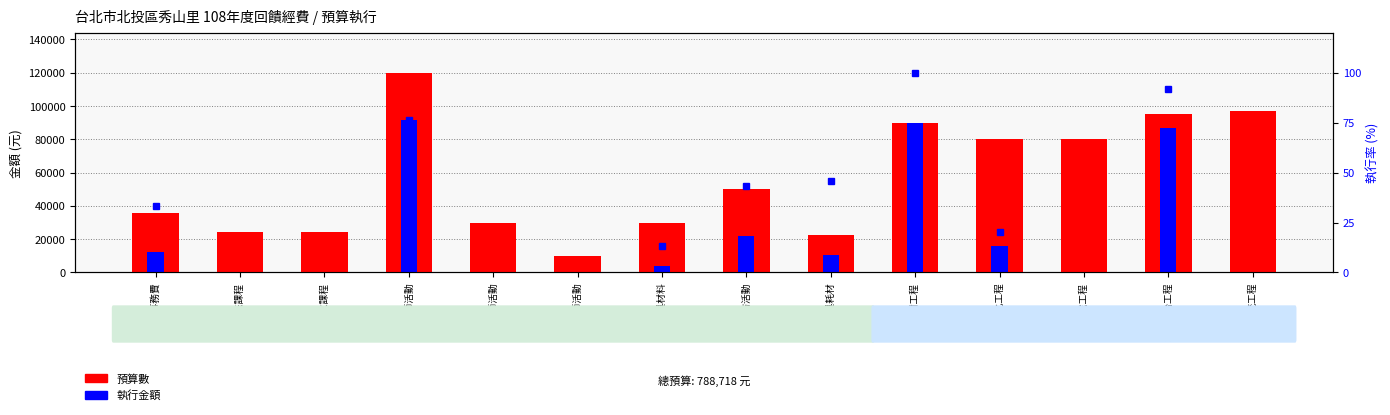

Which series has the largest total across all categories?

預算數